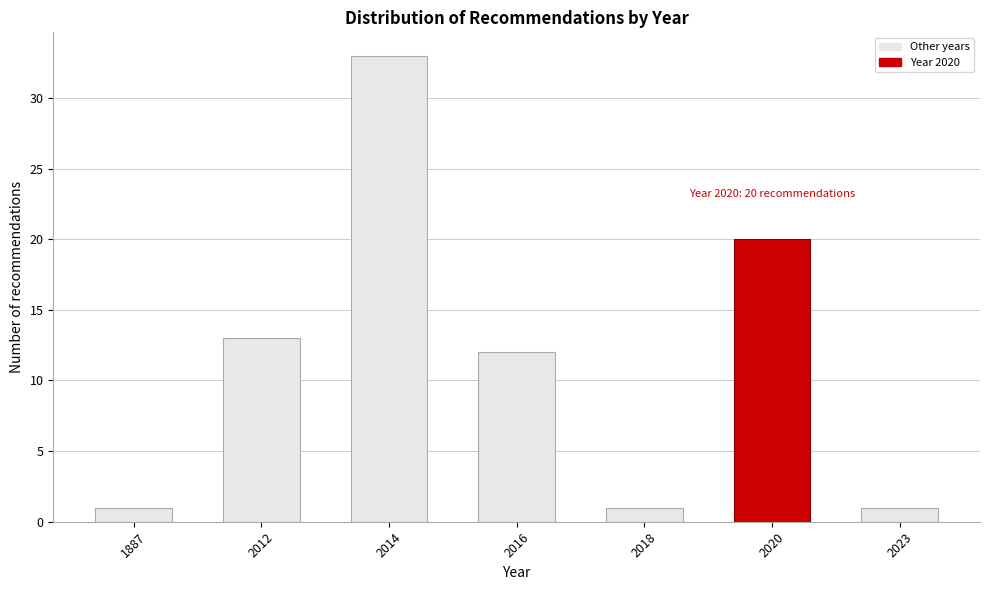

Reading left to right, list all the values displayed in this chart.

1	13	33	12	1	20	1